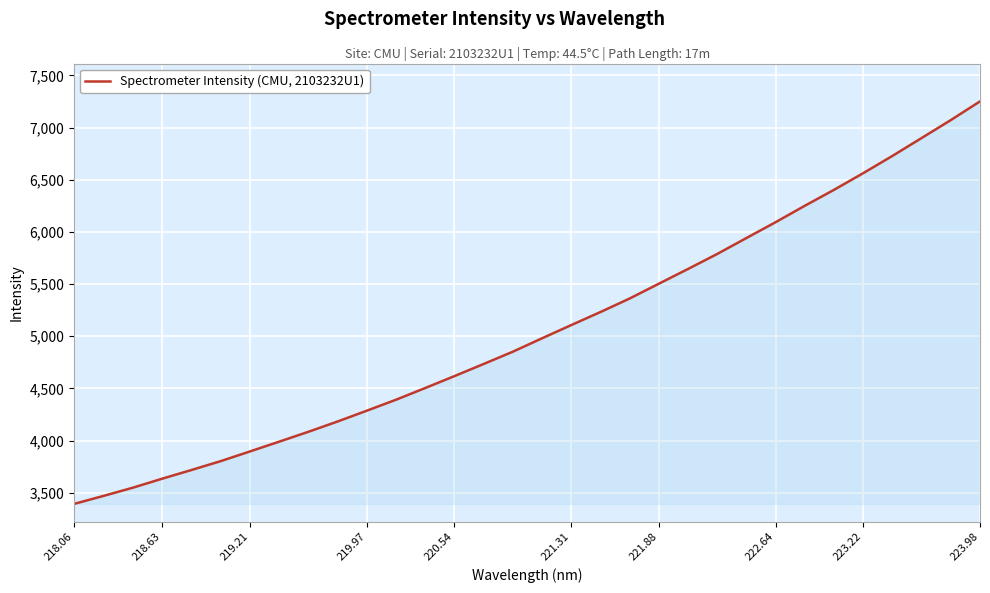

What is the difference between the maximum and minimum values?

3857.9